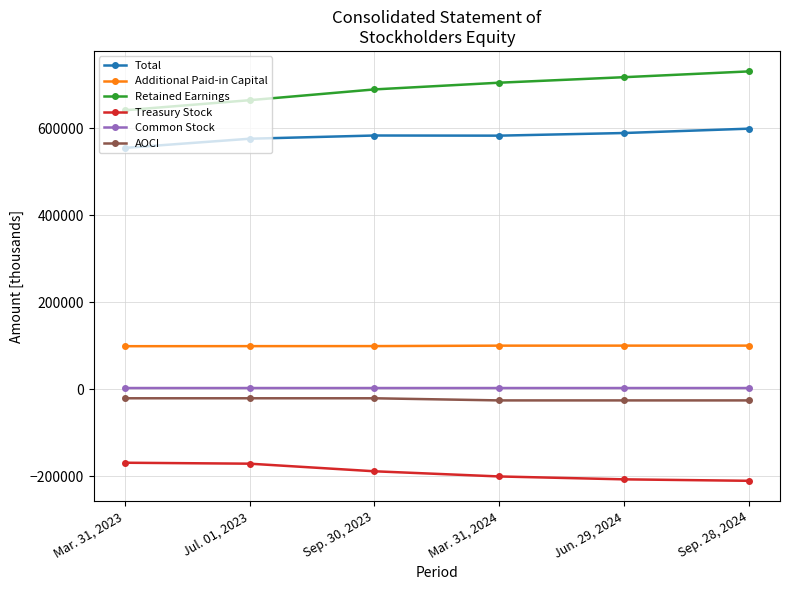

True or false: Total and Common Stock intersect in this chart.

False